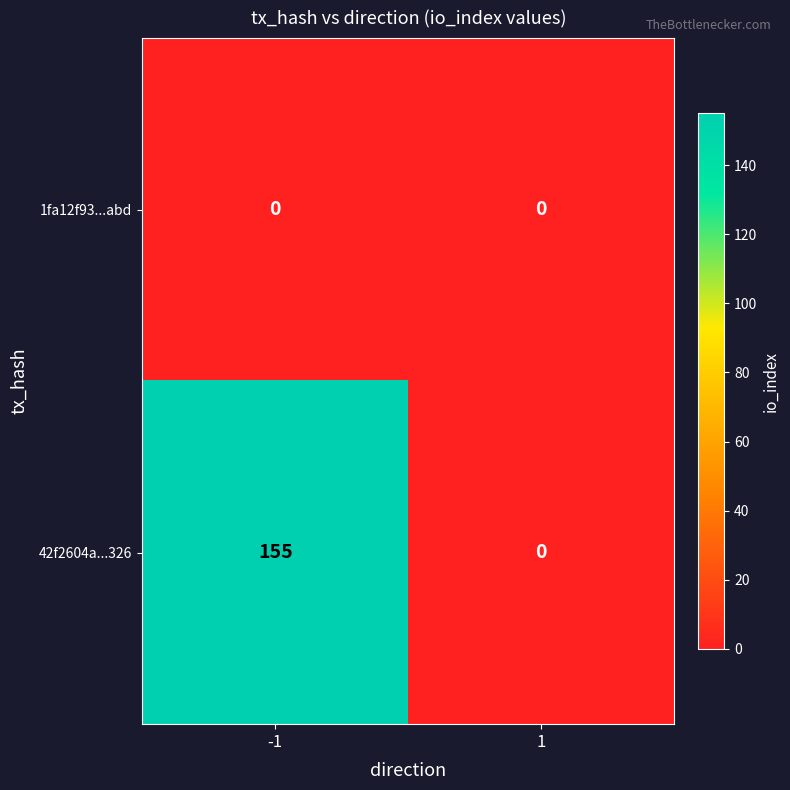

At -1, list the series in order from largest to smallest.

42f2604a...326, 1fa12f93...abd